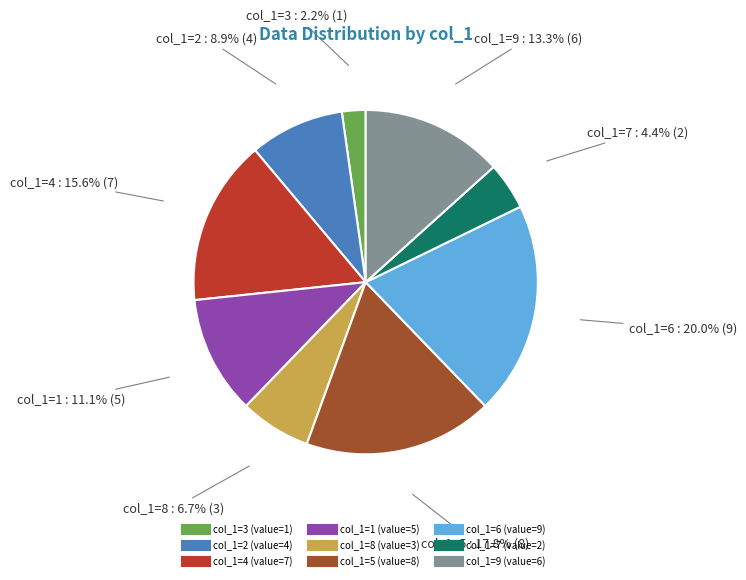

Is there a majority slice in this chart?

No